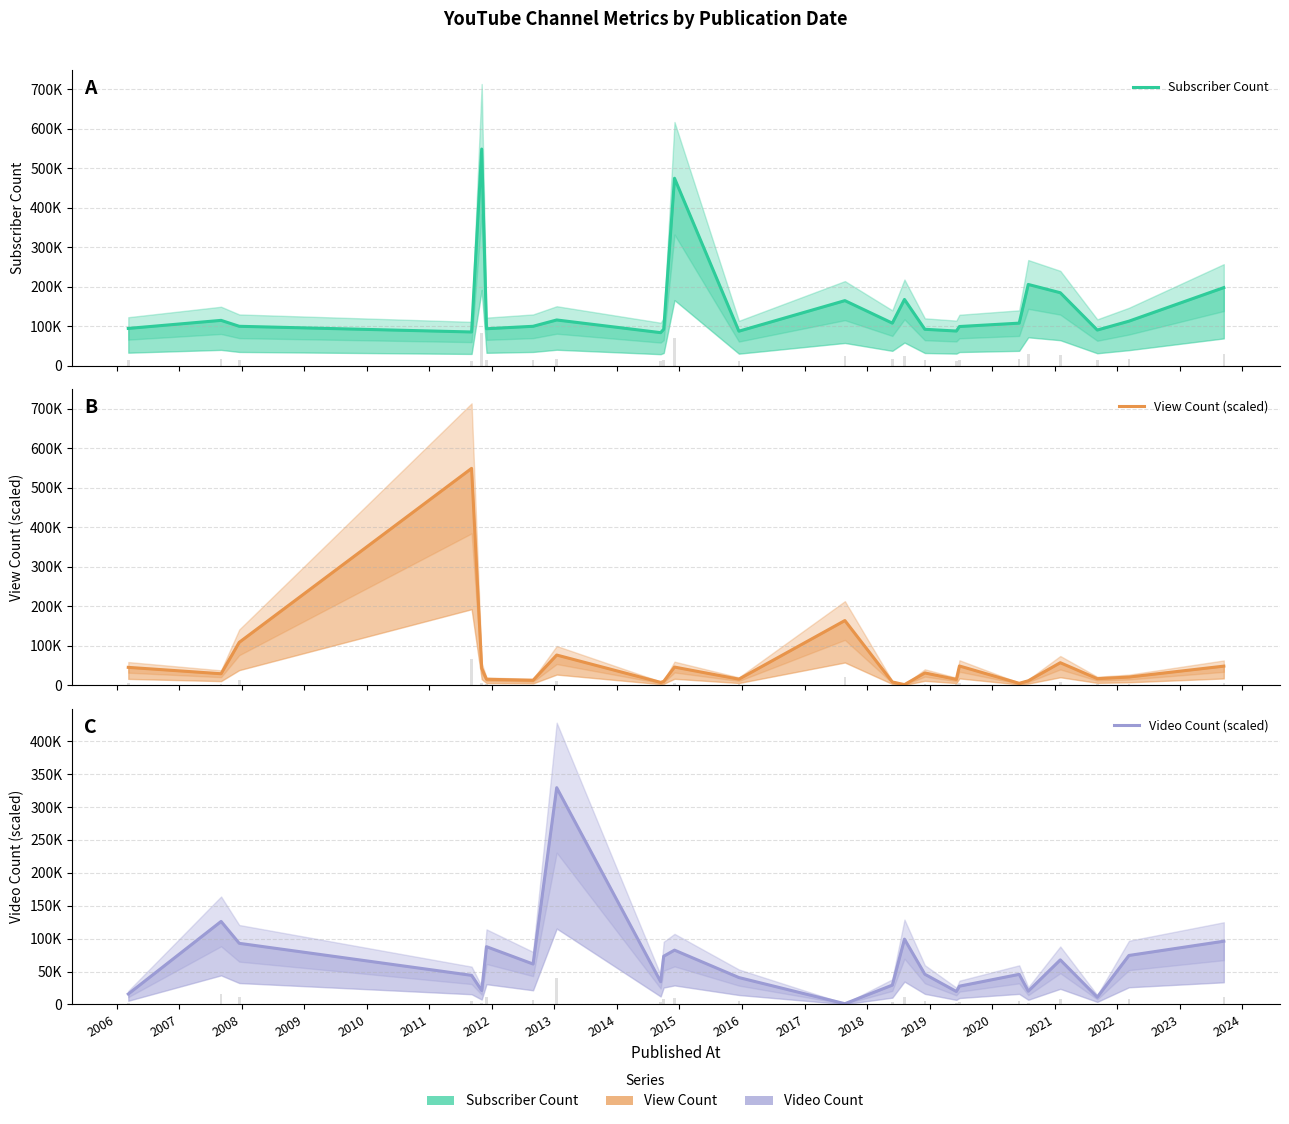

What is the difference between the maximum and second lowest values in the Subscriber Count series?

463400.0